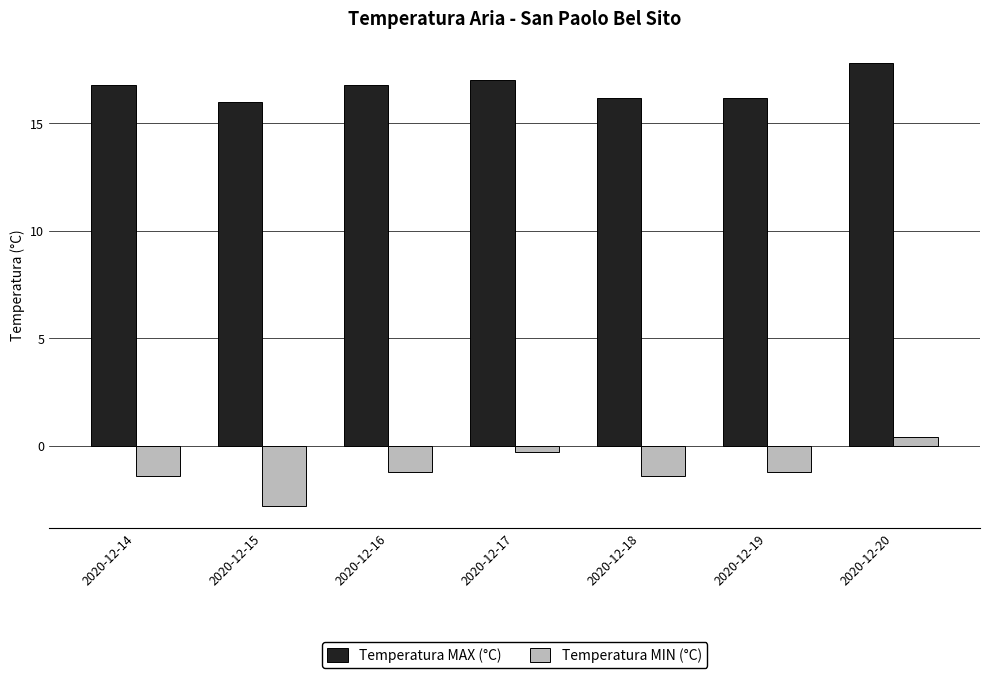

Reading left to right, extract all data points from this chart.

Temperatura MAX (°C): 2020-12-14=16.8	2020-12-15=16.0	2020-12-16=16.8	2020-12-17=17.0	2020-12-18=16.2	2020-12-19=16.2	2020-12-20=17.8
Temperatura MIN (°C): 2020-12-14=-1.4	2020-12-15=-2.8	2020-12-16=-1.2	2020-12-17=-0.3	2020-12-18=-1.4	2020-12-19=-1.2	2020-12-20=0.4